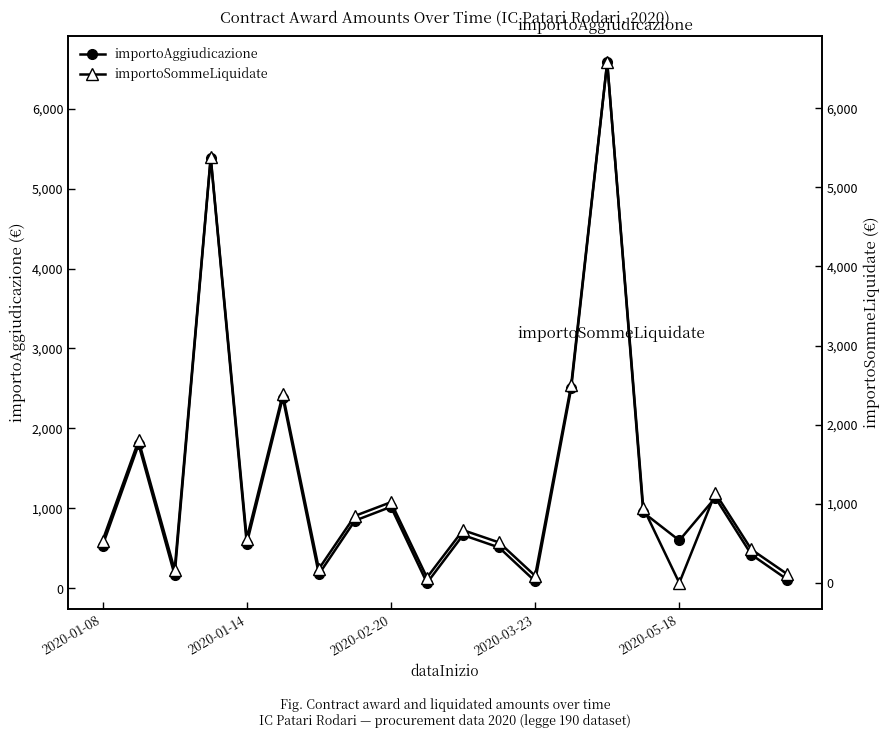

Which series has the widest spread of values?

importoSommeLiquidate